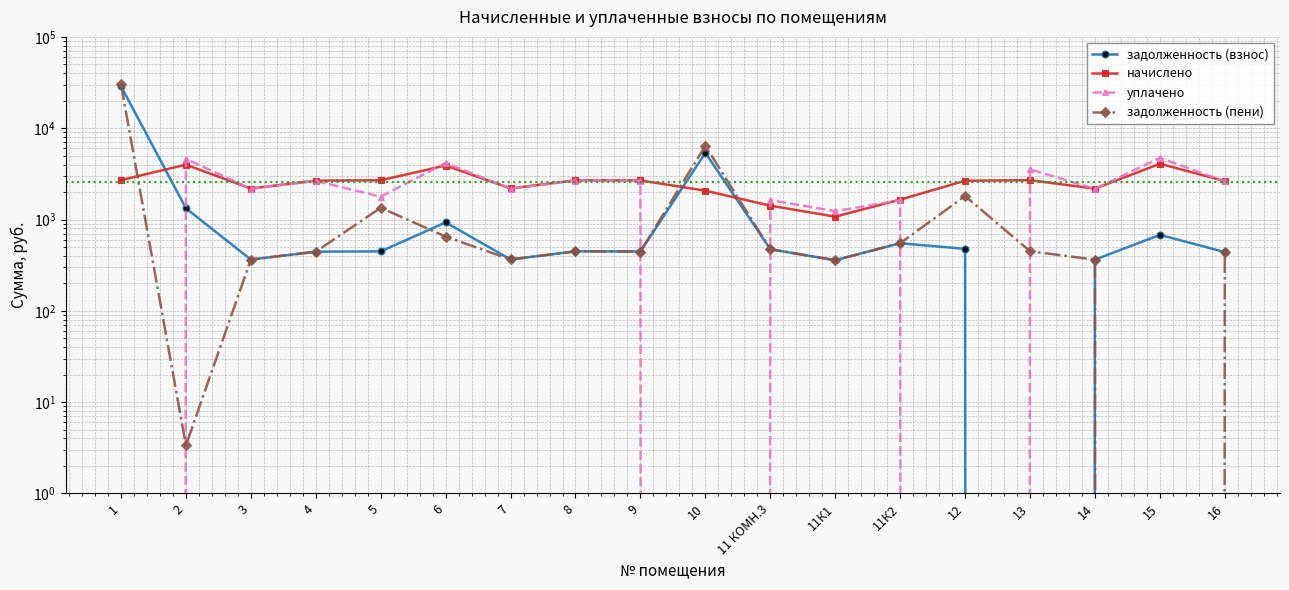

What is the difference between the уплачено values at 9 and 6?

1493.0